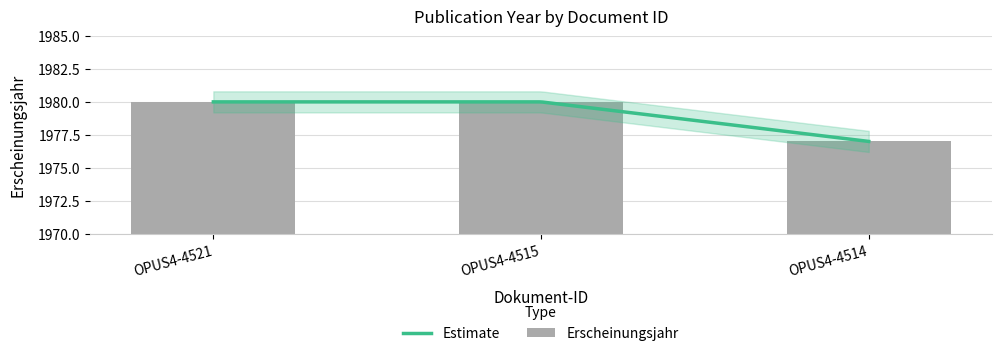

Reading left to right, extract all data points from this chart.

OPUS4-4521=1980	OPUS4-4515=1980	OPUS4-4514=1977